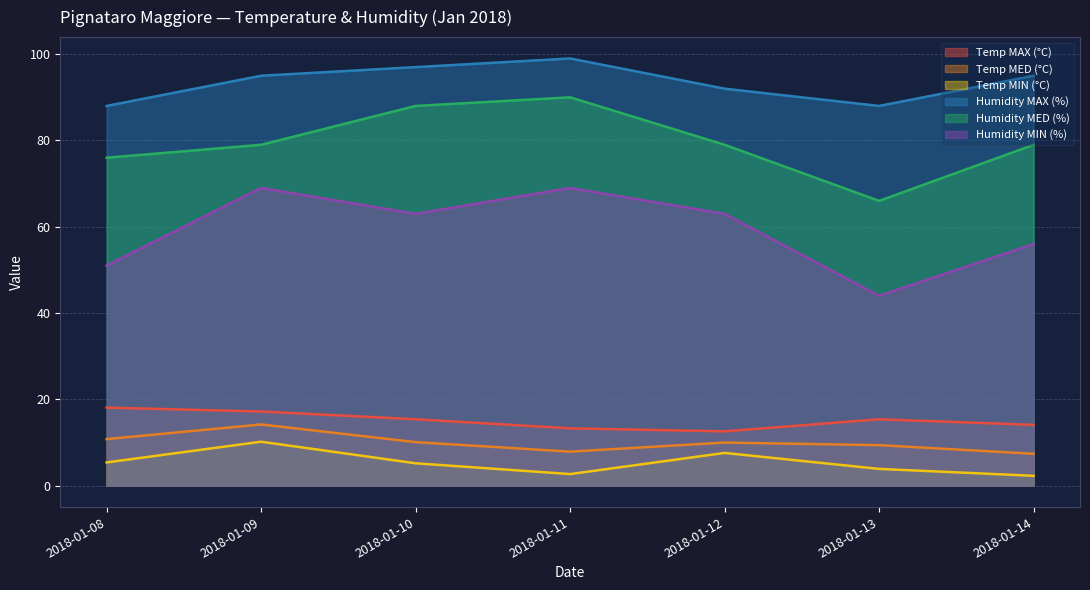

How many values in the Temp MIN (°C) series exceed 5?

4